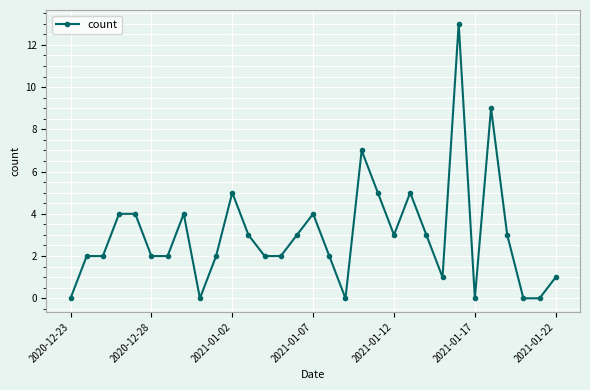

What is the sum of all values?

93